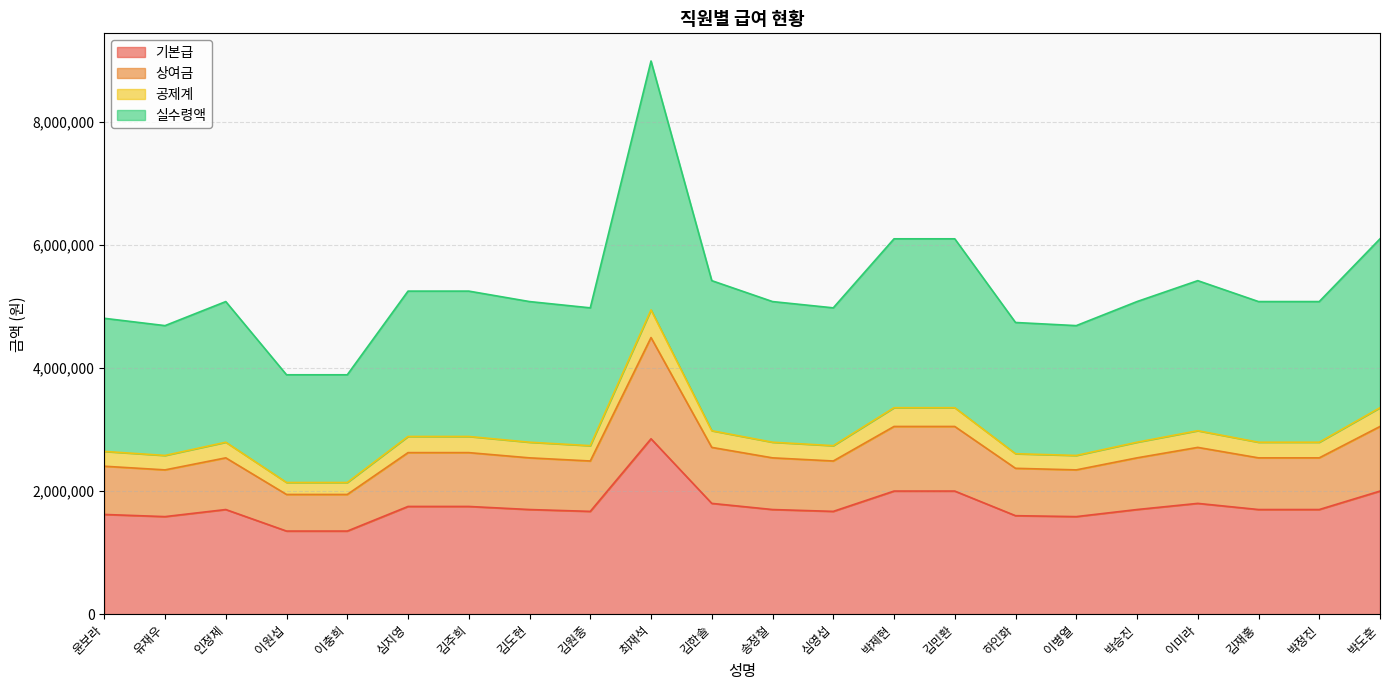

At which category is the sum across all series the highest?

최재석